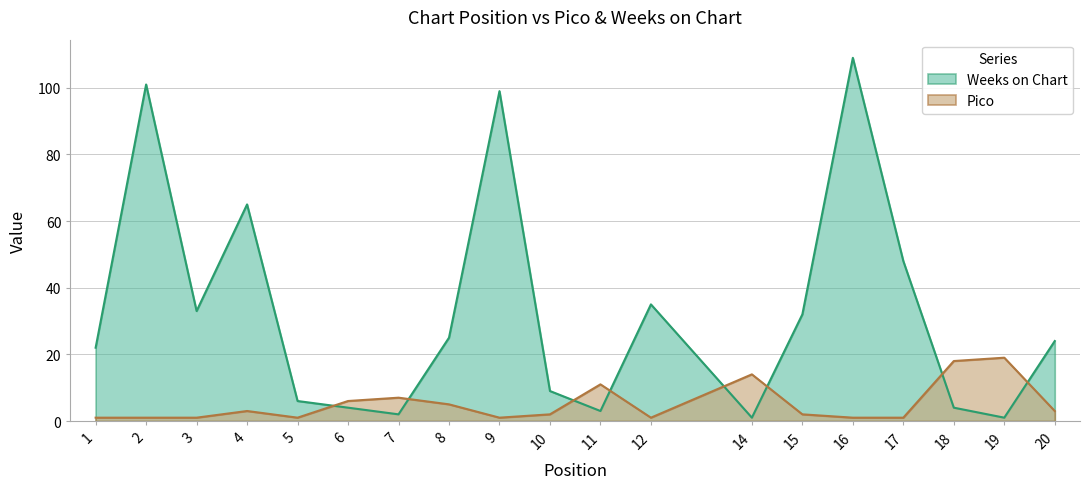

What is the highest value of the Pico series?

19